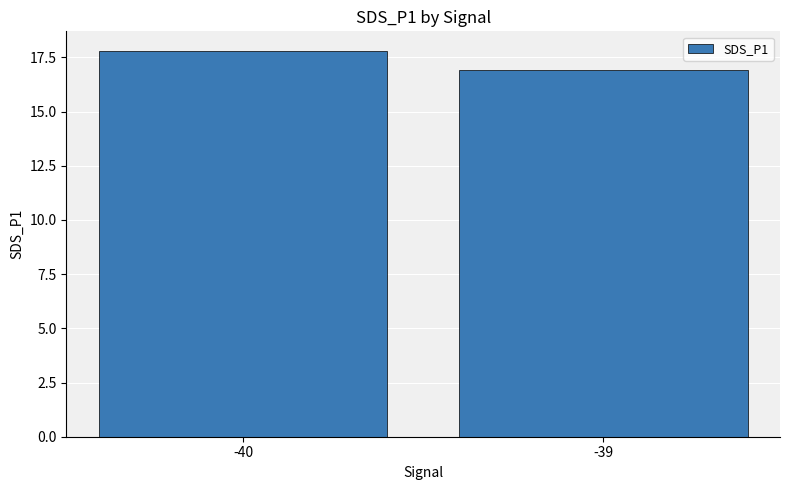

Is it true that the value at -40 is 29.7?

False